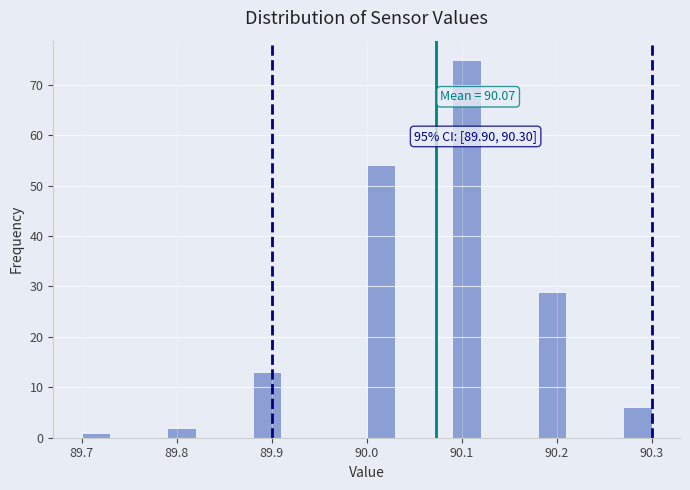

Around what value on the x-axis is the tallest bar? Give the approximate position of its centre, as read against the axis.

90.11